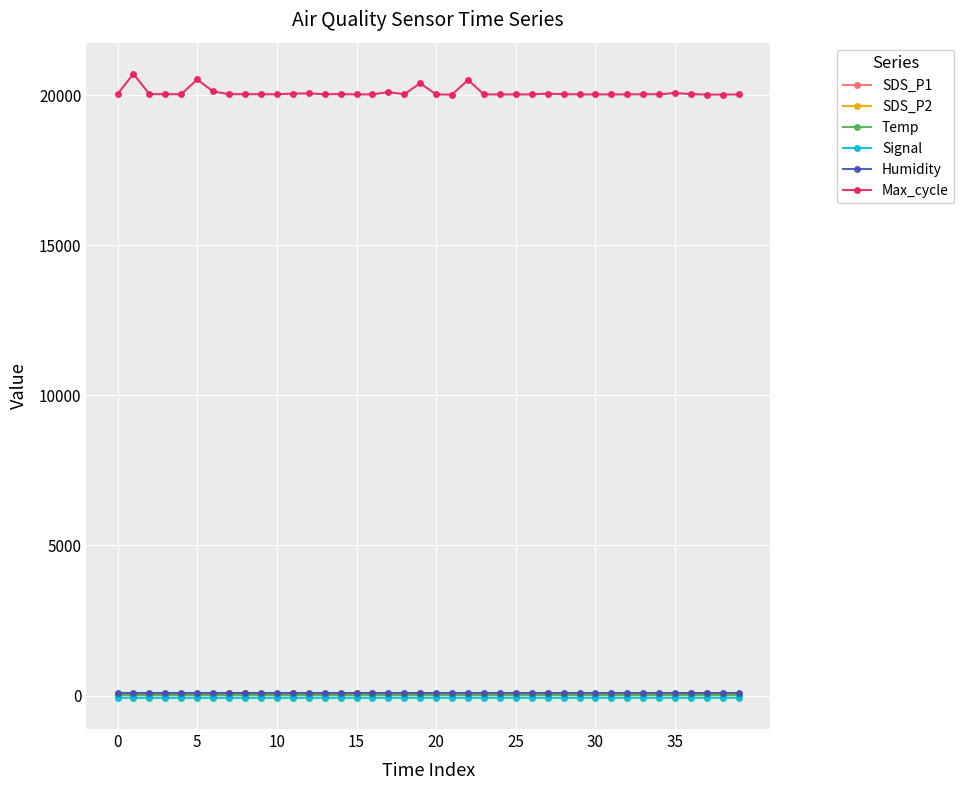

At how many categories does at least one series exceed 4470?

40